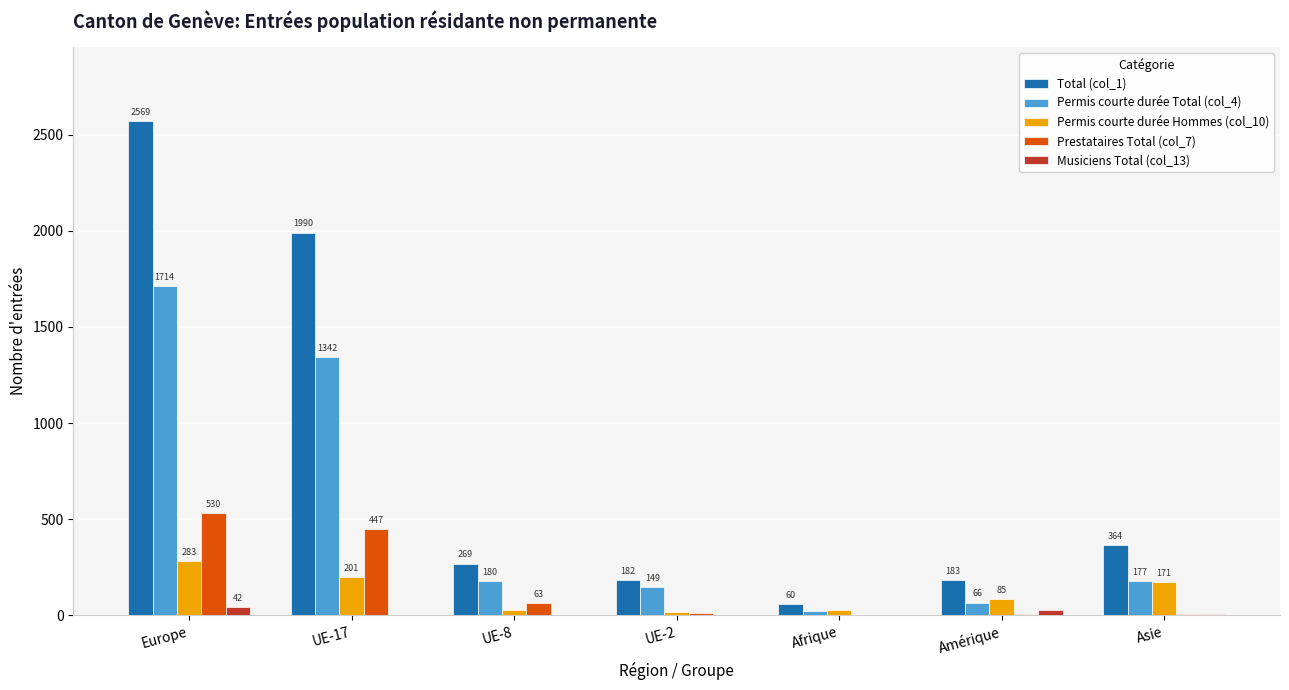

Which series has the largest range (max minus min)?

Total (col_1)